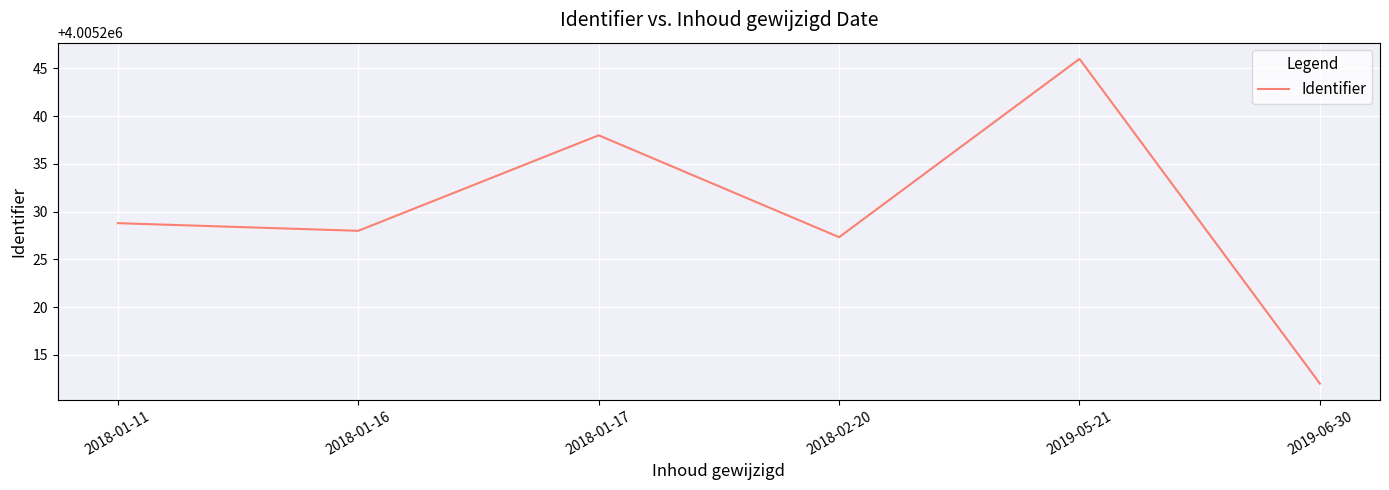

Between 2019-05-21 and 2018-01-11, which is larger?

2019-05-21